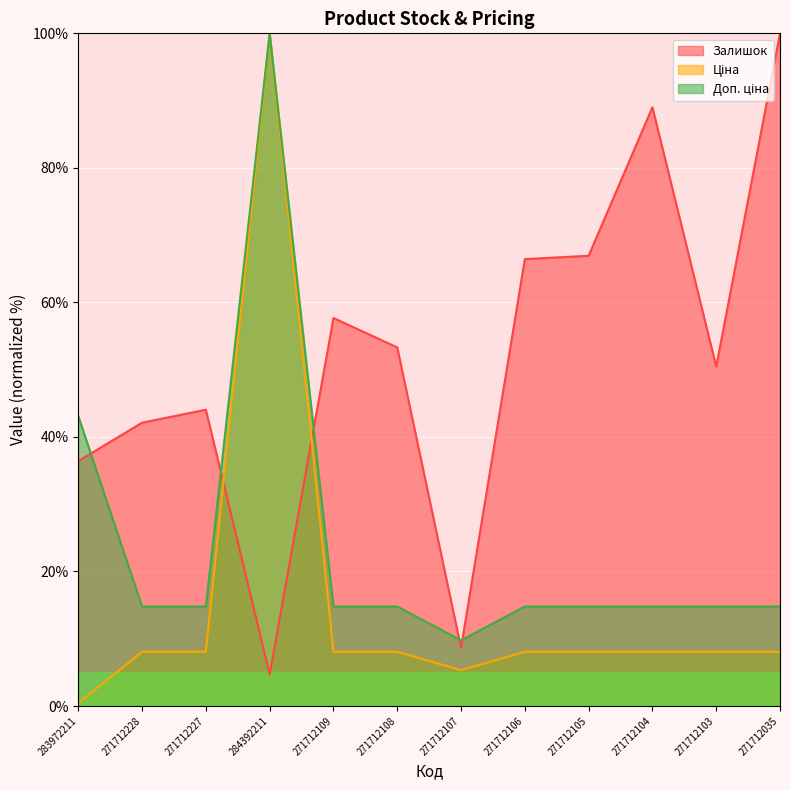

At how many categories does at least one series exceed 89?

3